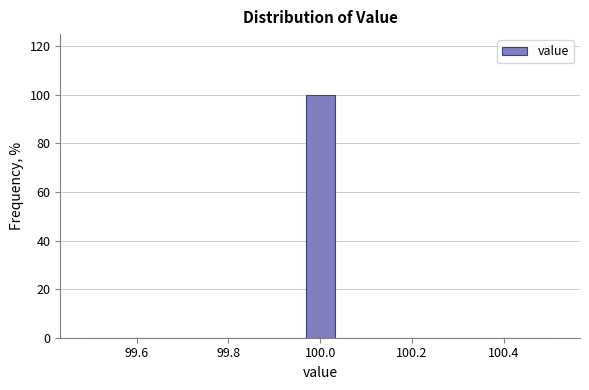

Around what value on the x-axis is the tallest bar? Give the approximate position of its centre, as read against the axis.

100.00